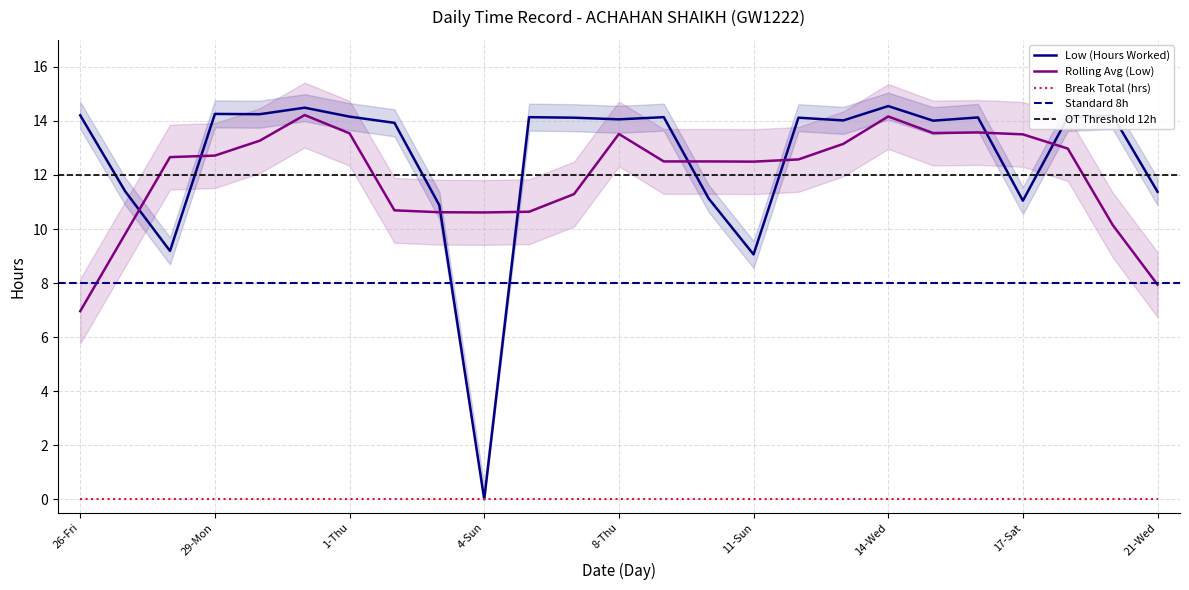

What is the greatest value displayed?

14.6